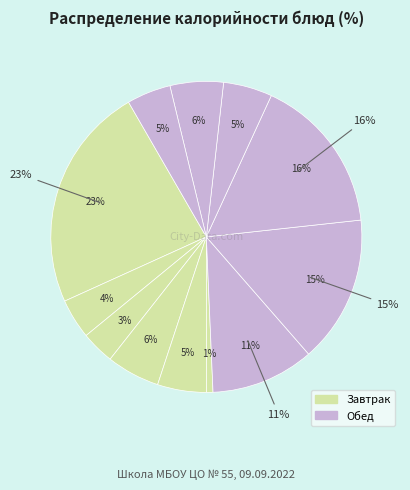

How much of the chart is everything except Оладьи из печени?

83.6%